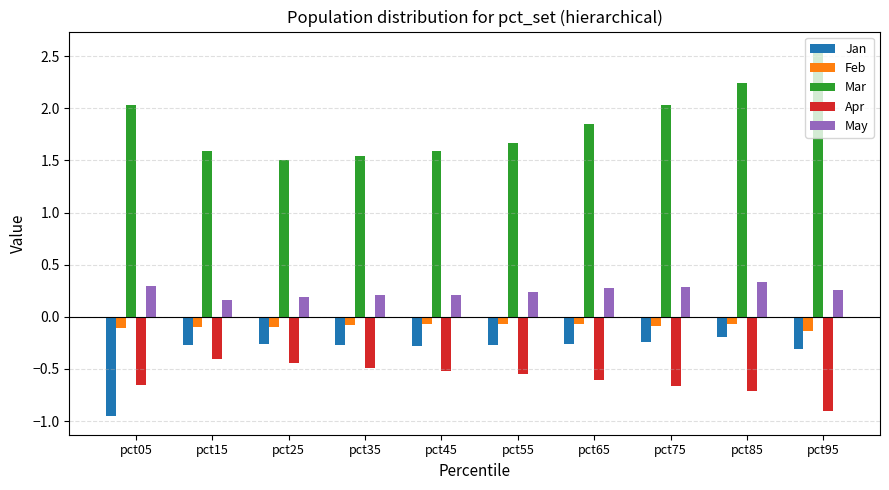

Which series changed the most between pct05 and pct95?

Jan